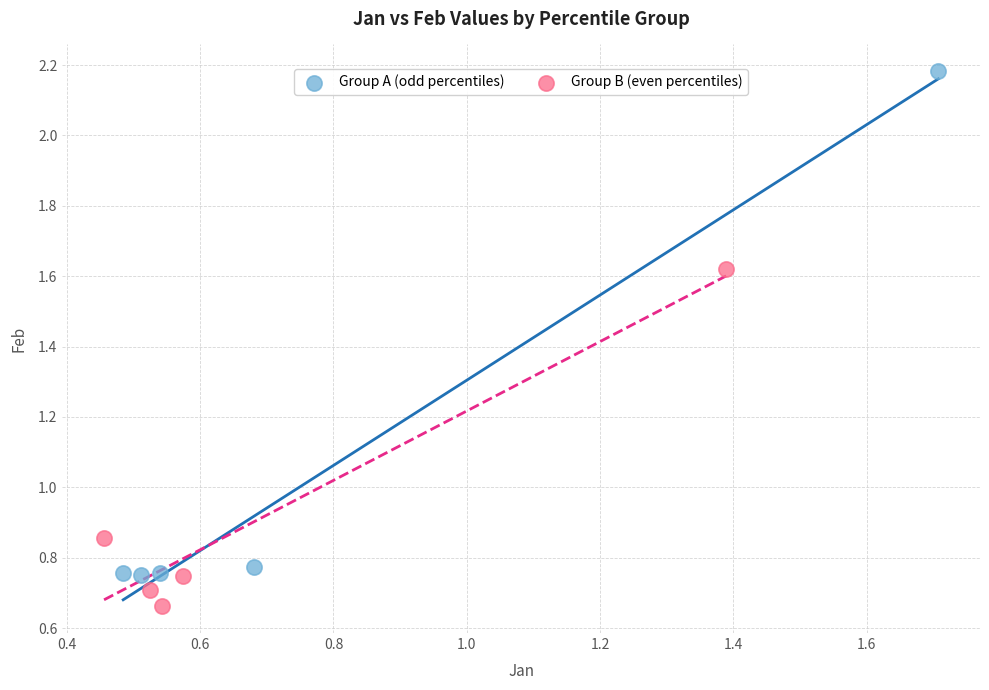

Which series reaches the maximum Y coordinate?

Group A (odd percentiles)